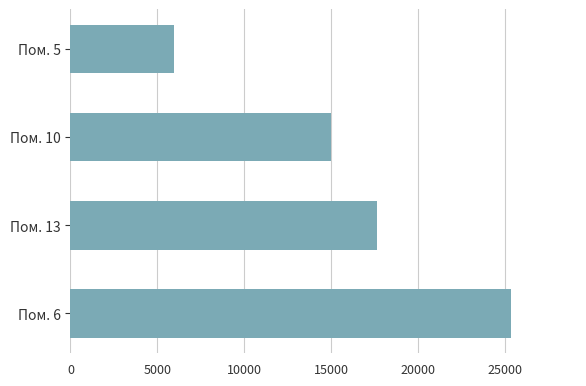

Is it true that the value at Пом. 6 is 35026.8?

False